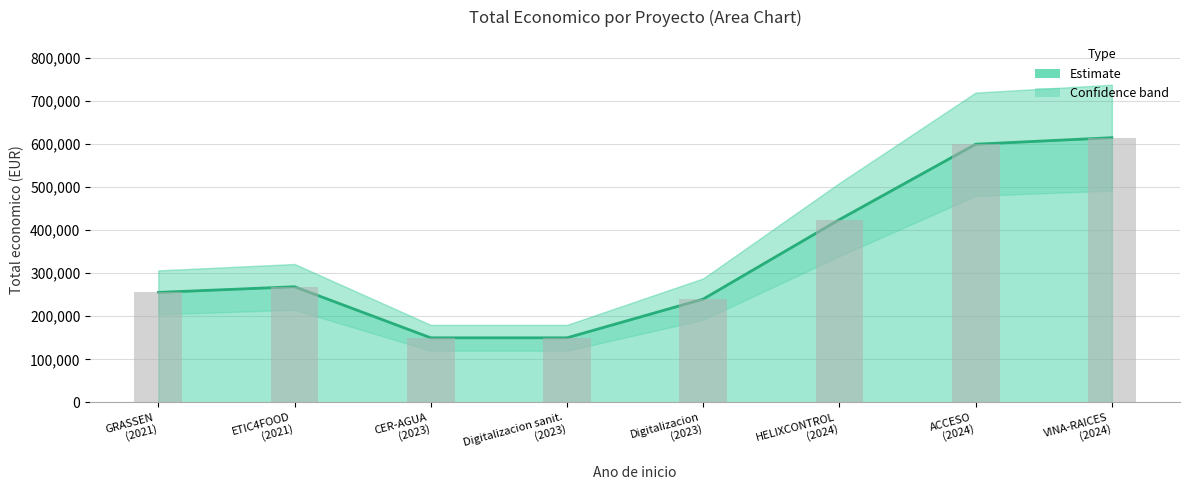

Where does the data first go above 268630?

2024